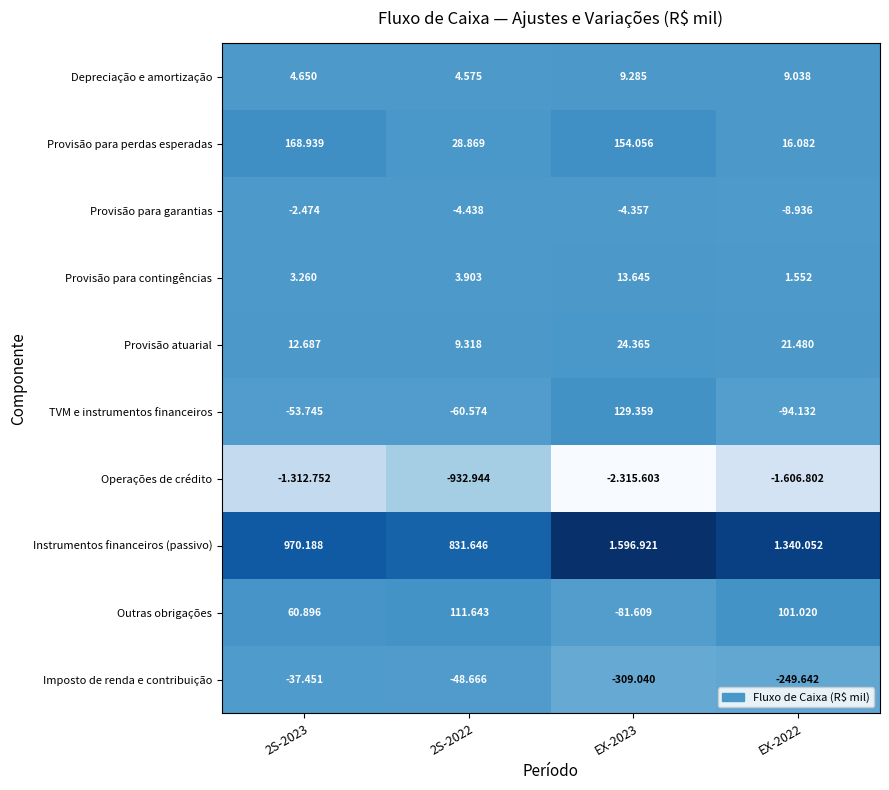

Which label corresponds to the smallest value in the chart?

EX-2023